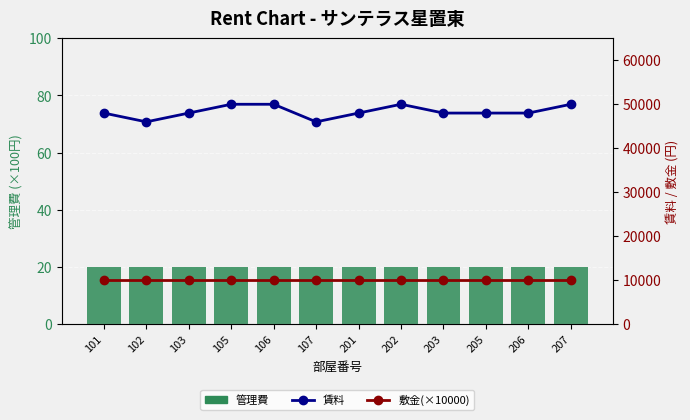

Are the bars grouped side by side (vs. stacked)?

Yes